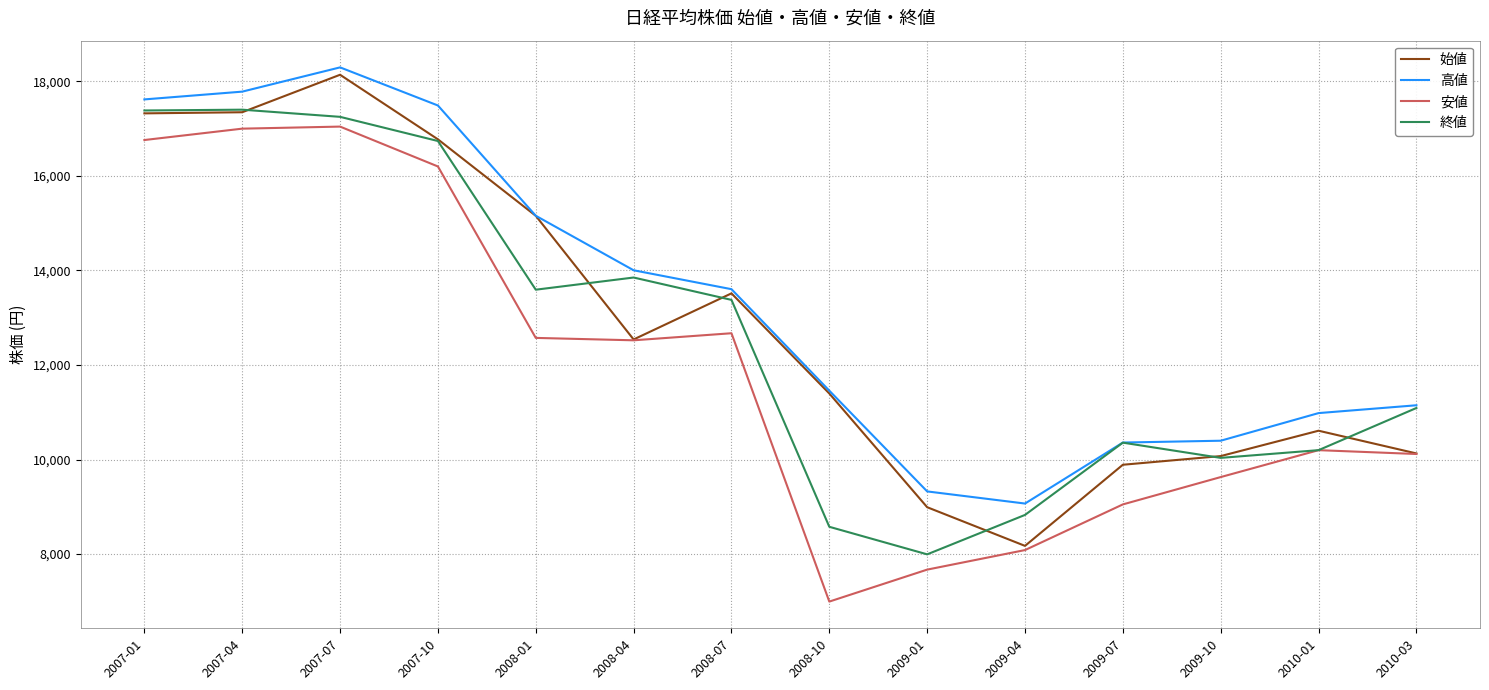

True or false: 高値 and 安値 intersect in this chart.

False